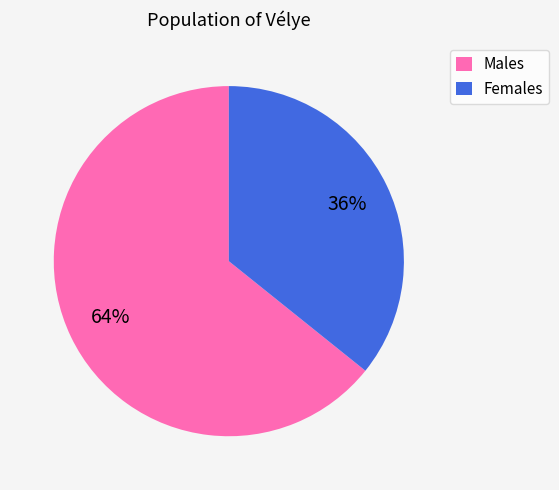

Rank the categories by value from lowest to highest.

Females, Males